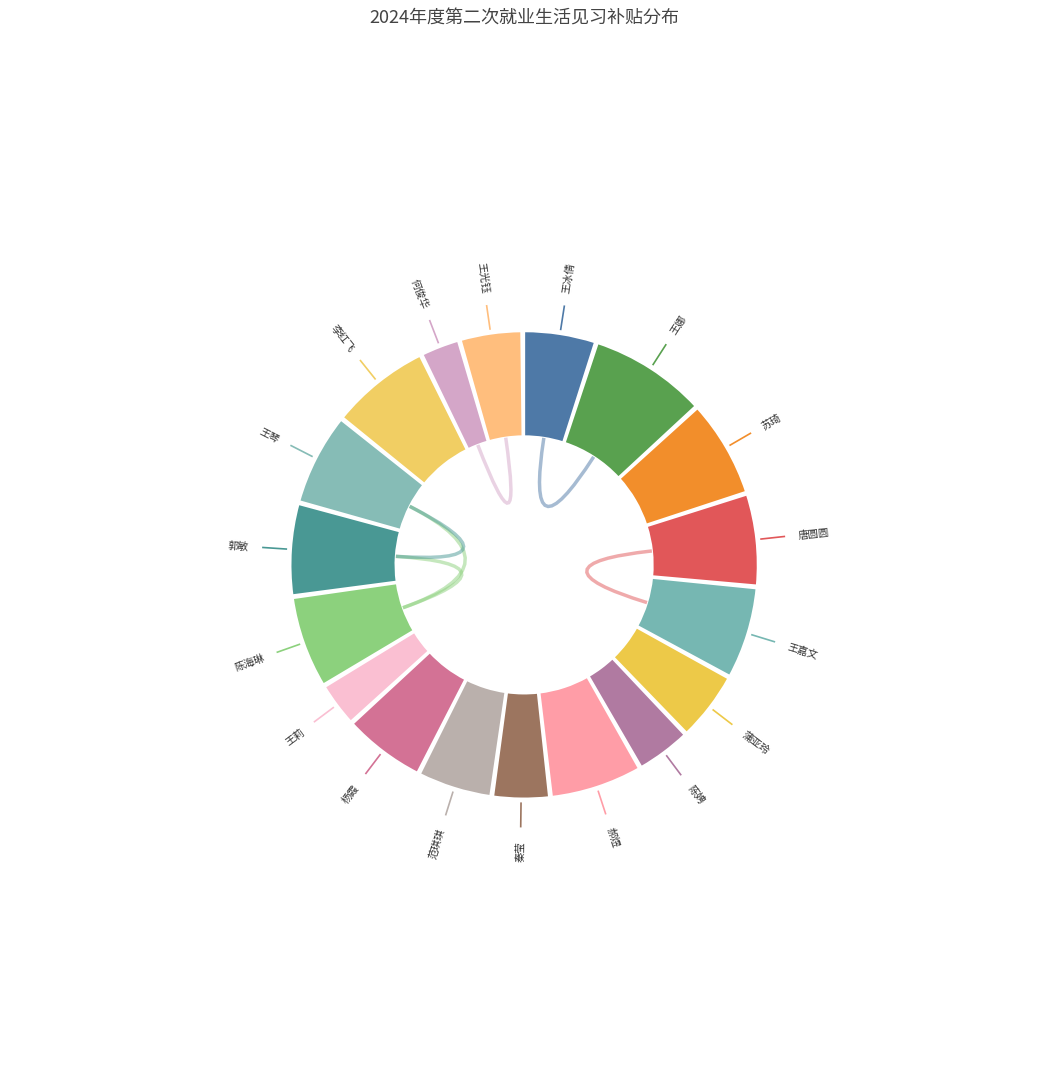

To the nearest percent, what percentage of the pie is 王琴?

7%